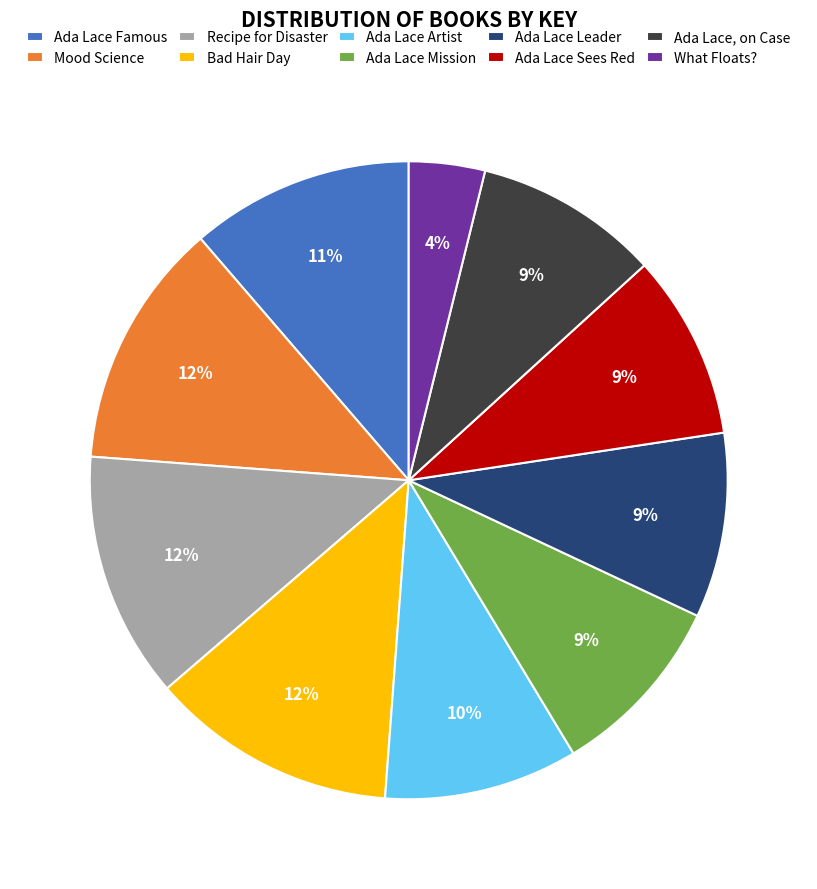

What is the smallest slice in the pie chart?

What Floats?